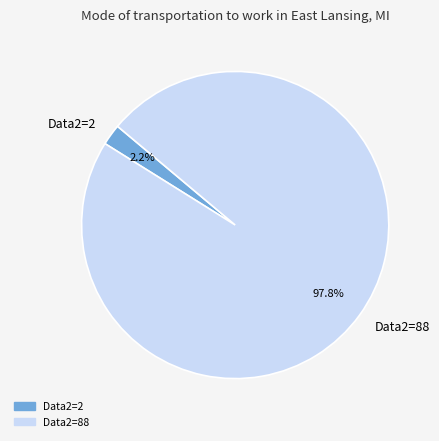

What percentage is NOT represented by Data2=2?

97.8%